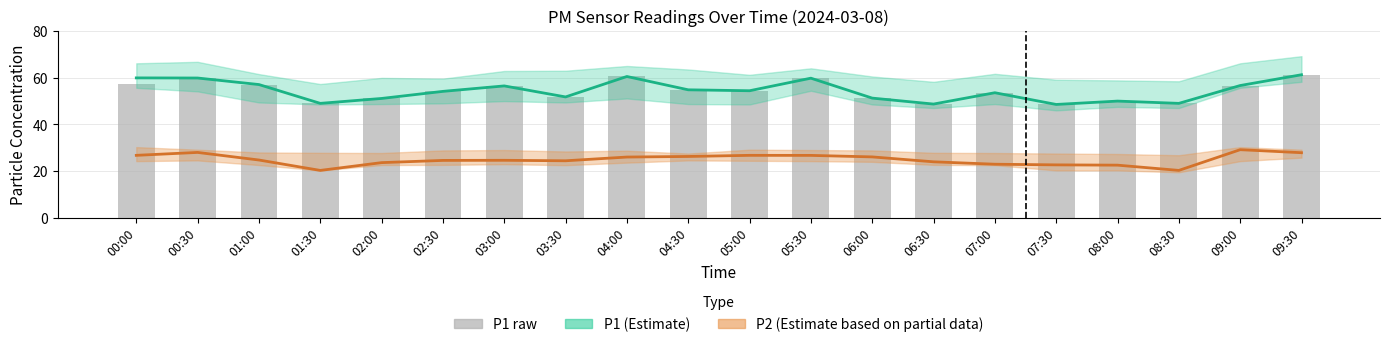

What position from the left is 04:00?

9